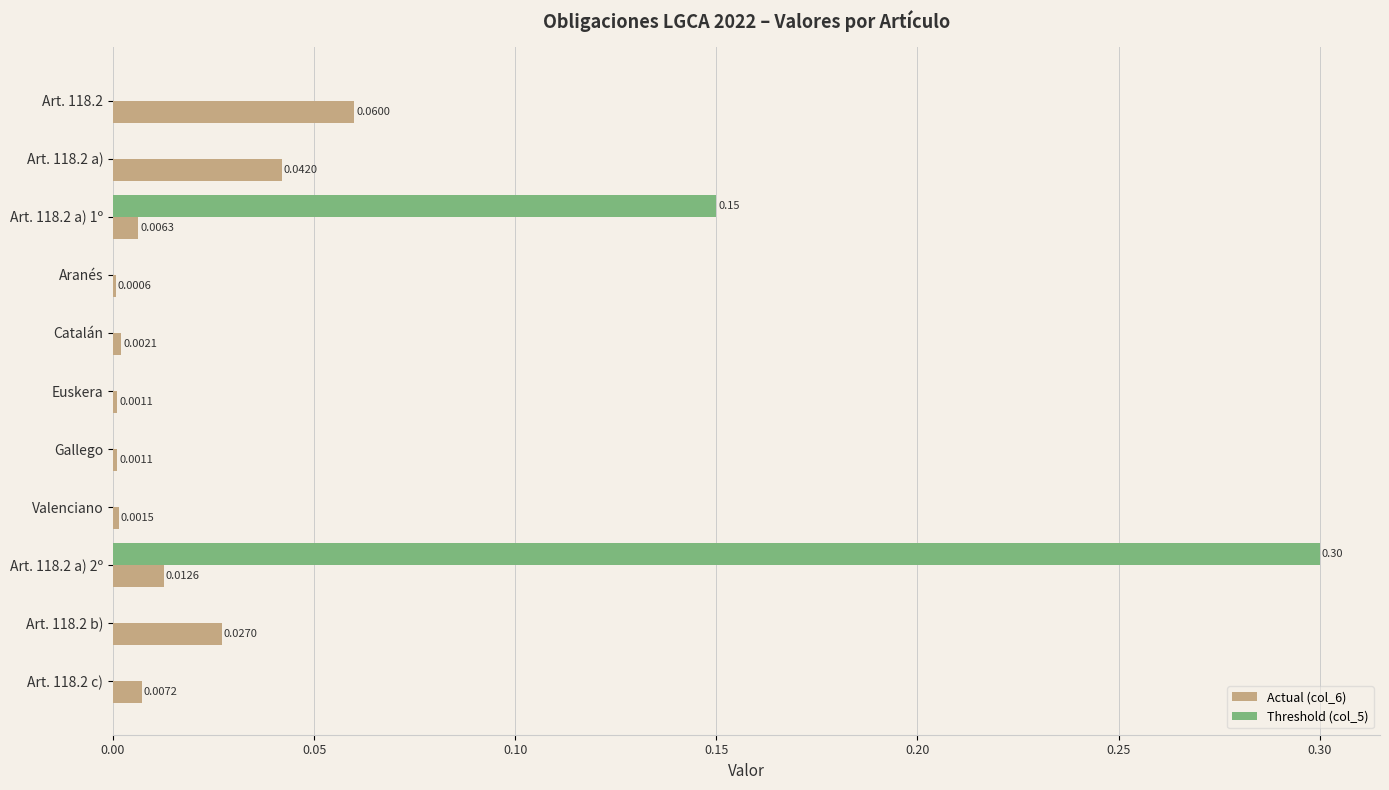

Which series changed the most between Art. 118.2 a) 1º and Art. 118.2 a) 2º?

Threshold (col_5)